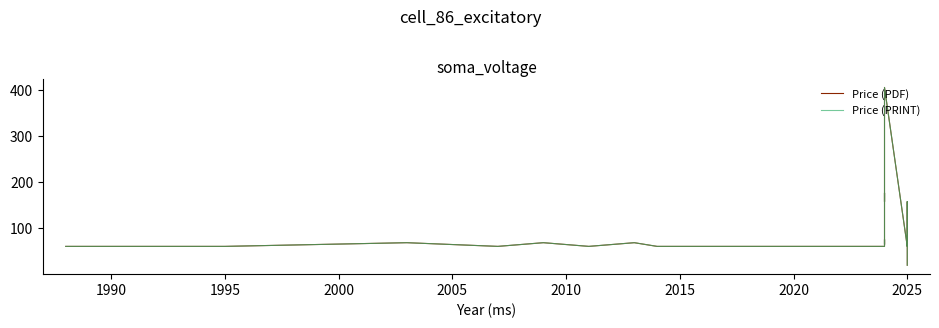

Rank the series by their maximum value, from highest to lowest.

Avg Price (PDF), Avg Price (PRINT)